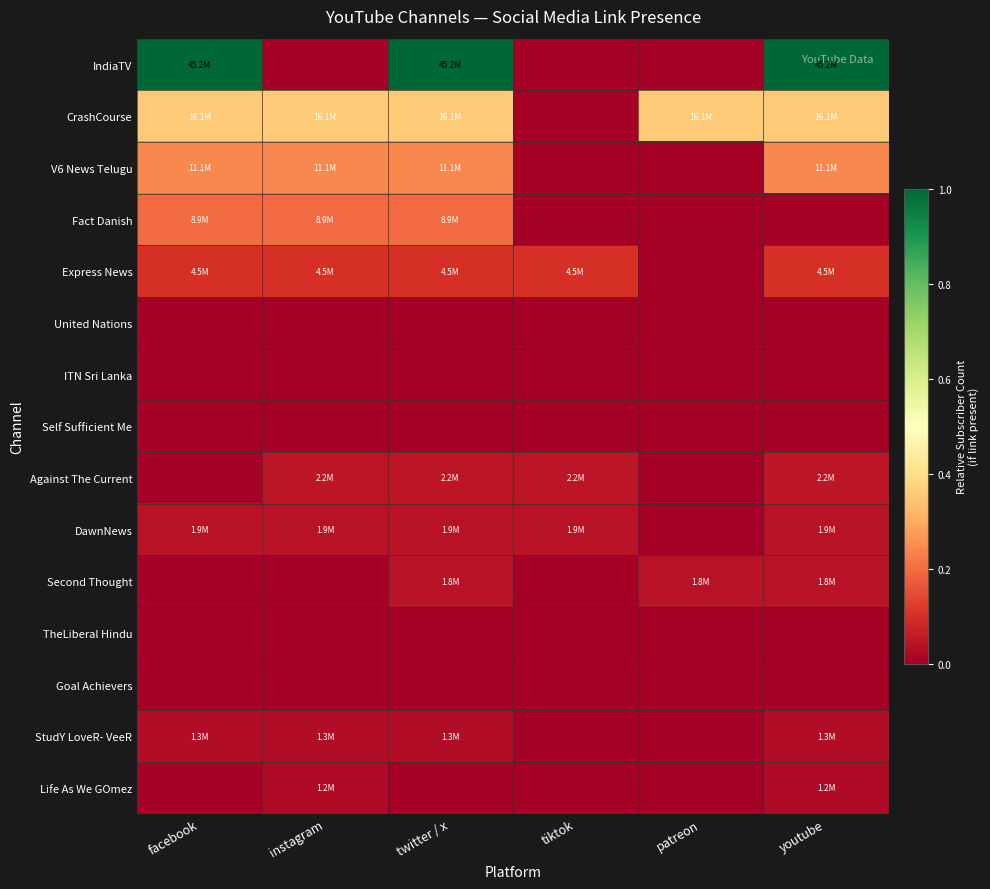

What is the difference between the highest and lowest values at twitter / x?

1.0